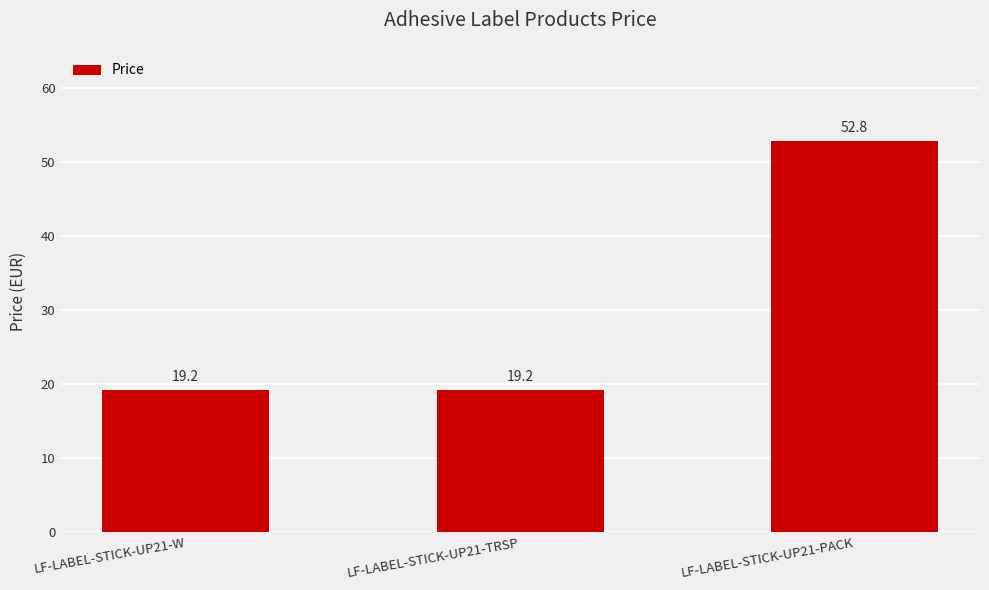

The chart shows a value of 19.2 at LF-LABEL-STICK-UP21-TRSP. True or false?

True